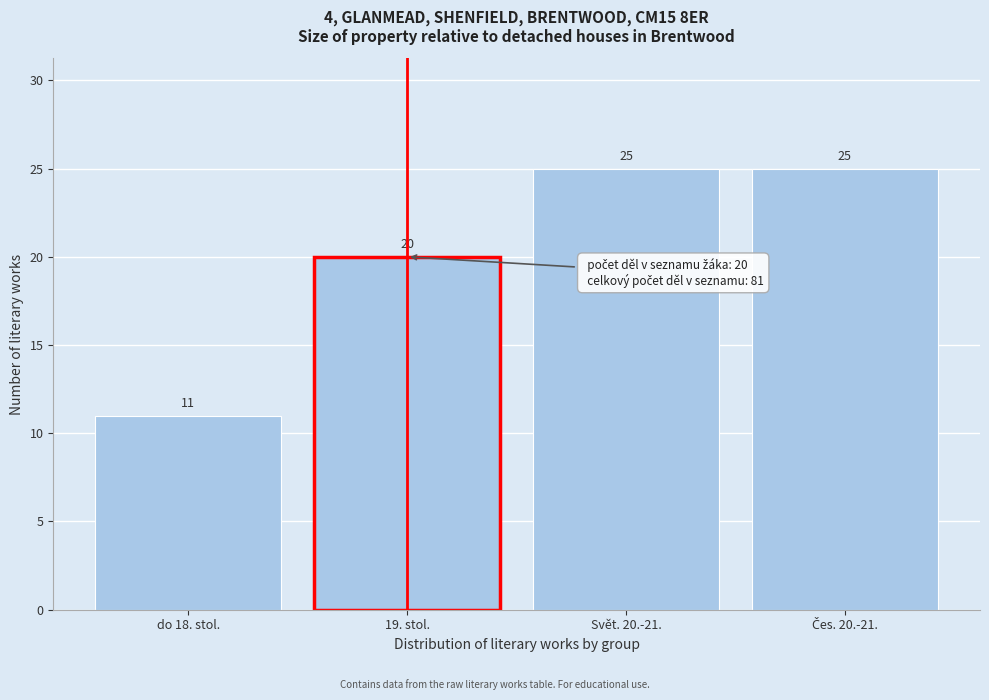

Reading right to left, extract all data points from this chart.

25	25	20	11